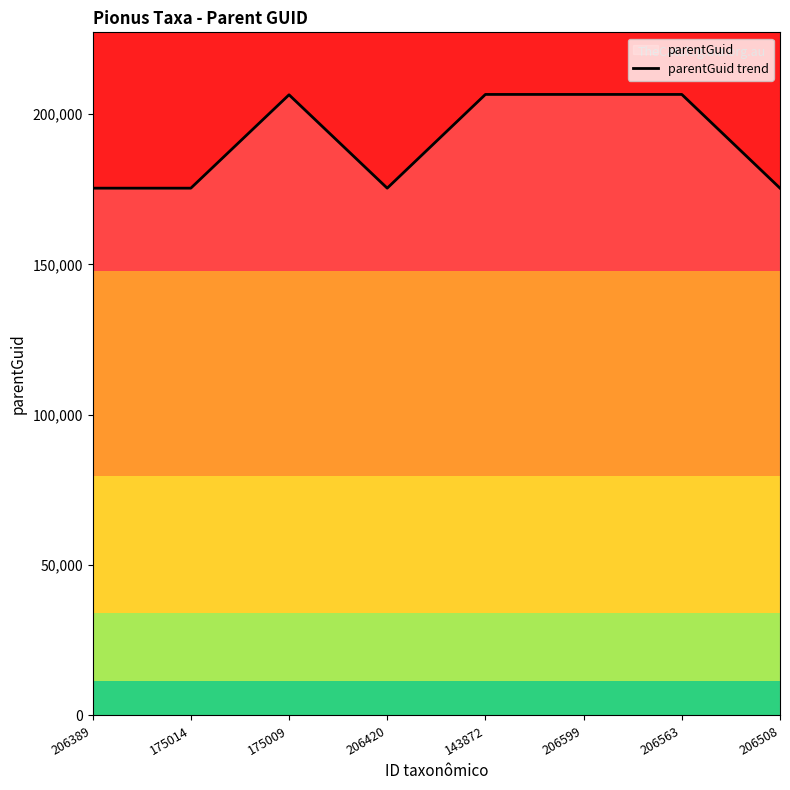

The value at 206389 is 175338. True or false?

True